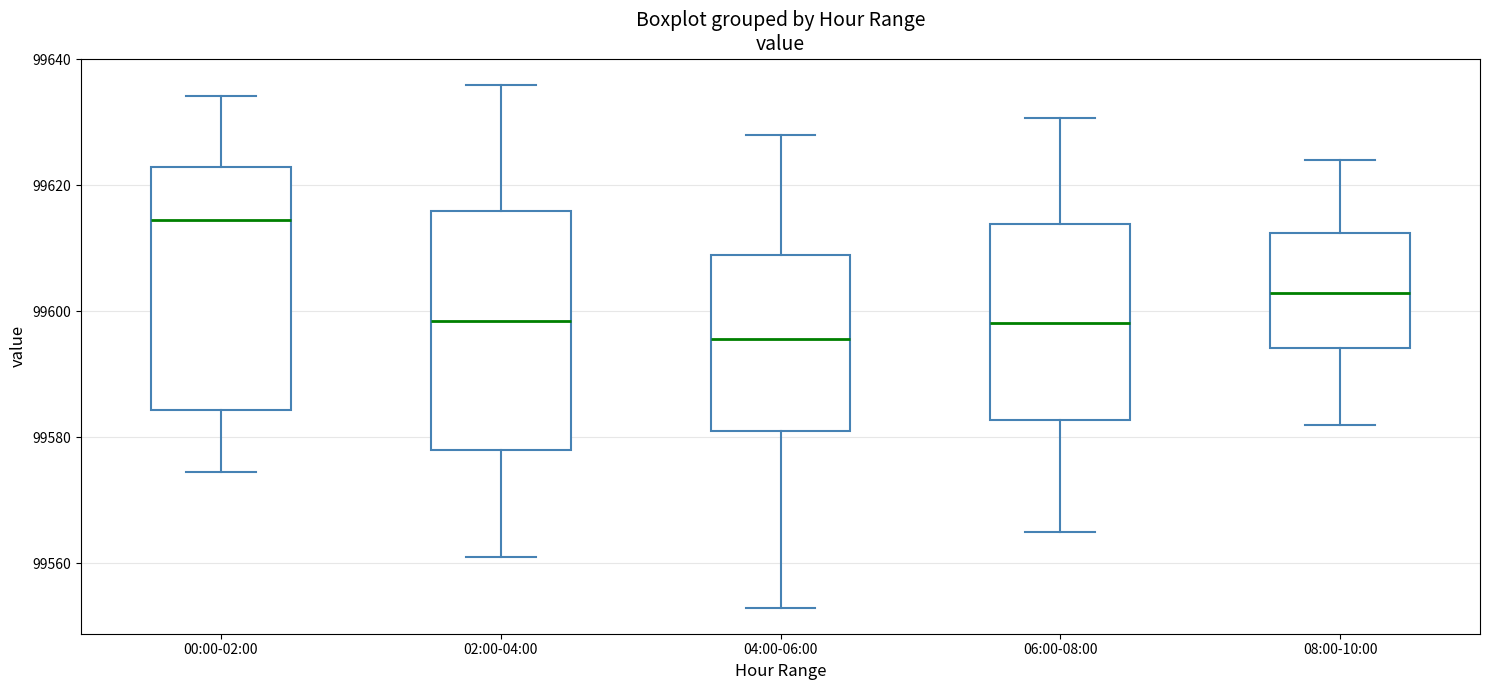

Reading left to right, read every box against the y-axis: the position of its median line, the range the box covers, and the ends of its whiskers. The values are not printed on the chart, so give them approximately, as read against the axis.

00:00-02:00: median 99614, box 99584 to 99622, whiskers 99574 to 99634
02:00-04:00: median 99598, box 99578 to 99616, whiskers 99562 to 99636
04:00-06:00: median 99596, box 99582 to 99608, whiskers 99554 to 99628
06:00-08:00: median 99598, box 99582 to 99614, whiskers 99566 to 99630
08:00-10:00: median 99604, box 99594 to 99612, whiskers 99582 to 99624